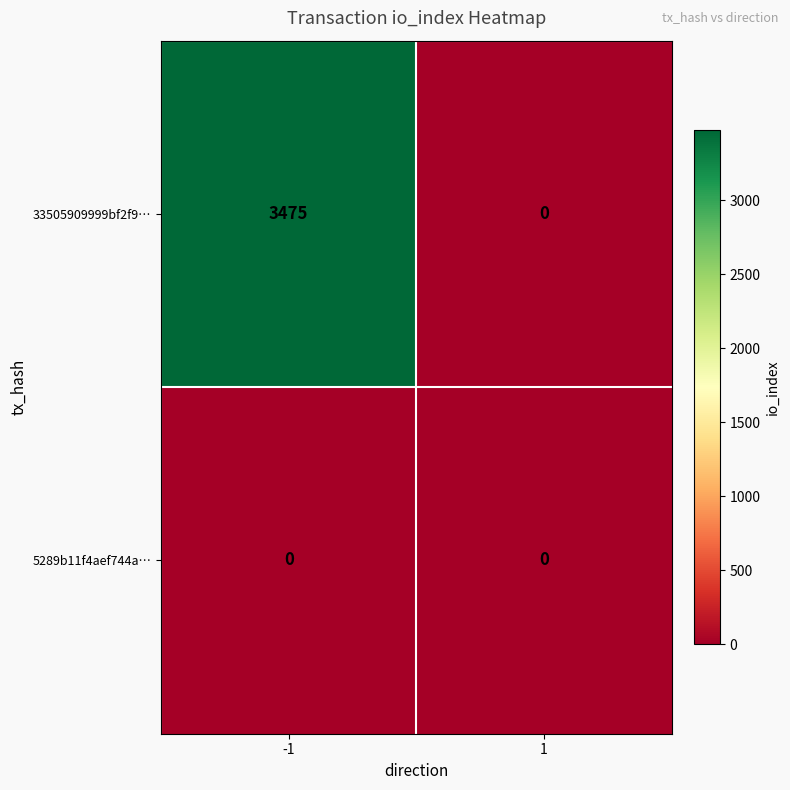

Which series has the widest spread of values?

33505909999bf2f9…